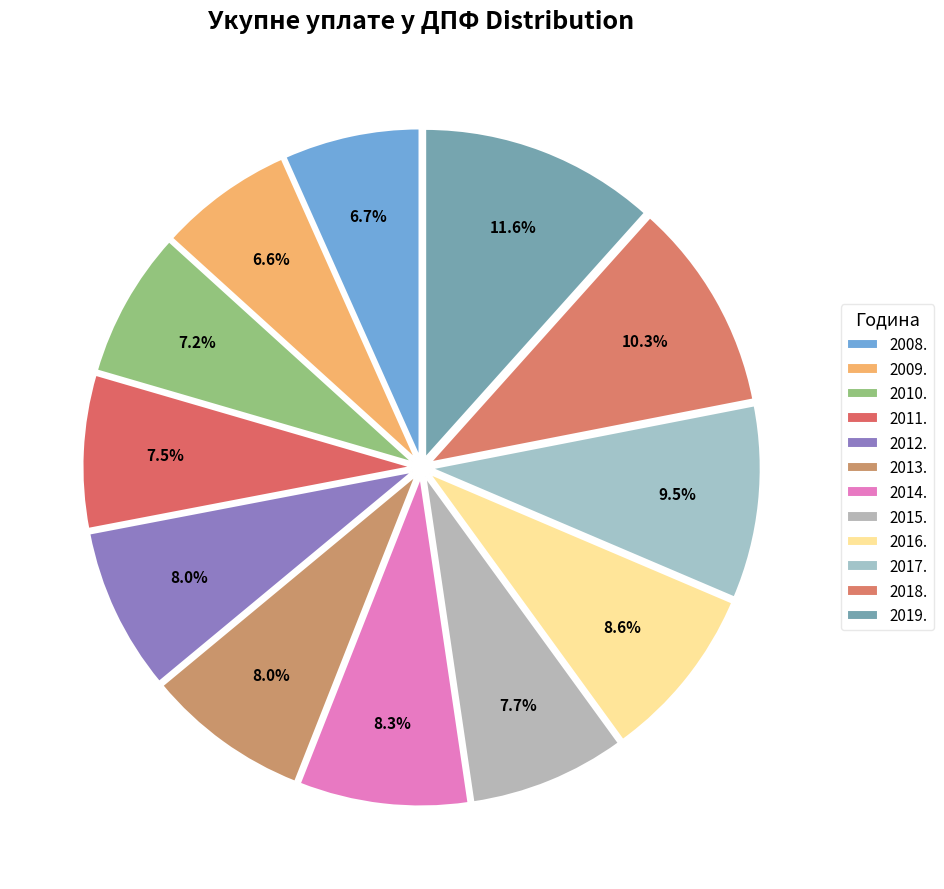

To the nearest percent, what is the difference between the 2018. and 2010. slice percentages?

3%